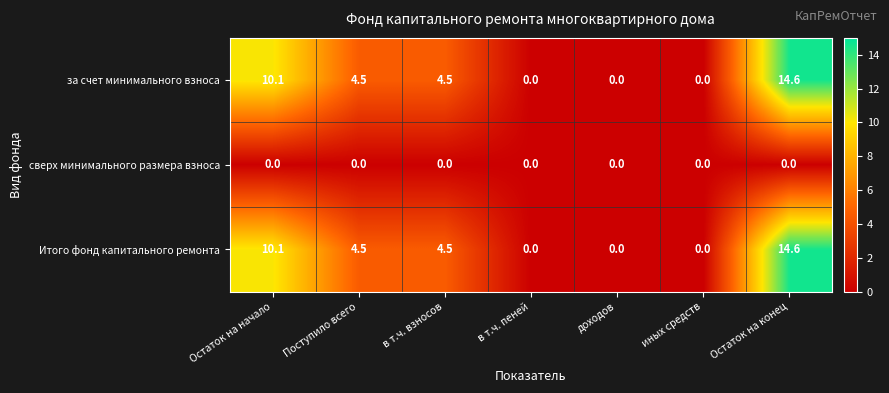

Reading left to right, list all the values displayed in this chart.

за счет минимального взноса: Остаток на начало=10.1	Поступило всего=4.5	в т.ч. взносов=4.5	в т.ч. пеней=0.0	доходов=0.0	иных средств=0.0	Остаток на конец=14.6
сверх минимального размера взноса: Остаток на начало=0.0	Поступило всего=0.0	в т.ч. взносов=0.0	в т.ч. пеней=0.0	доходов=0.0	иных средств=0.0	Остаток на конец=0.0
Итого фонд капитального ремонта: Остаток на начало=10.1	Поступило всего=4.5	в т.ч. взносов=4.5	в т.ч. пеней=0.0	доходов=0.0	иных средств=0.0	Остаток на конец=14.6